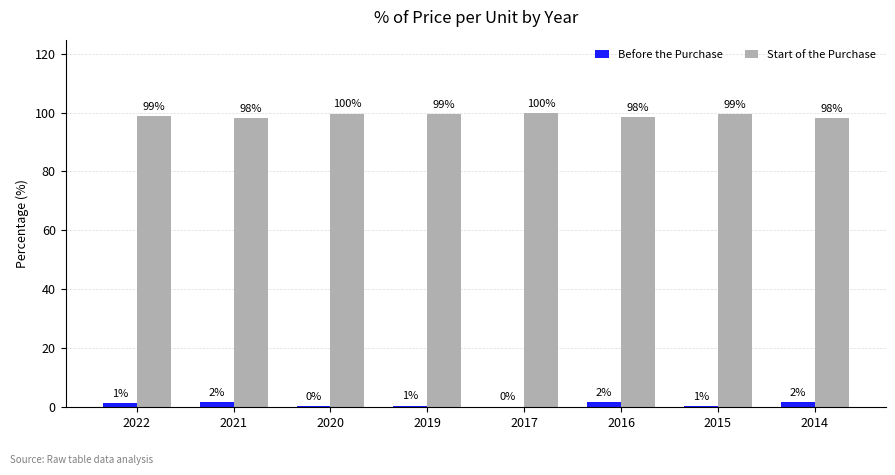

How many Start of the Purchase values are between 98 and 99?

4